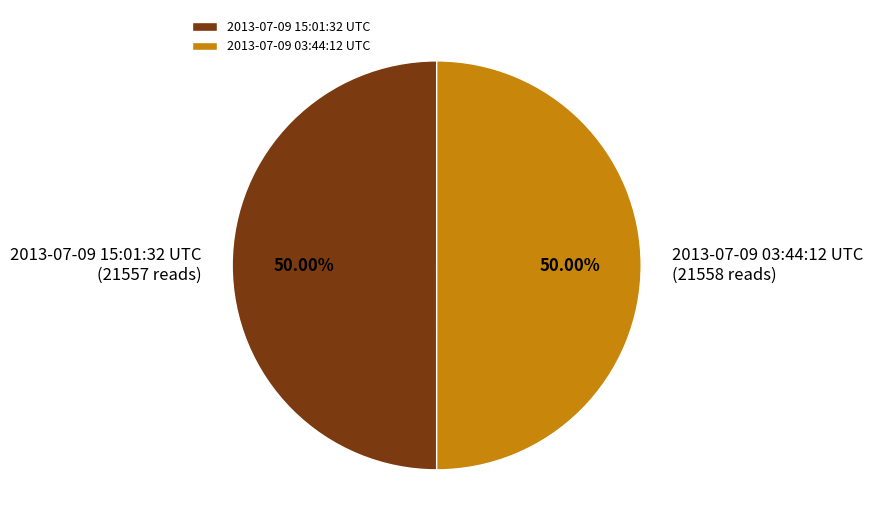

What is the ratio of the value at 2013-07-09 15:01:32 UTC to the value at 2013-07-09 03:44:12 UTC?

1.0